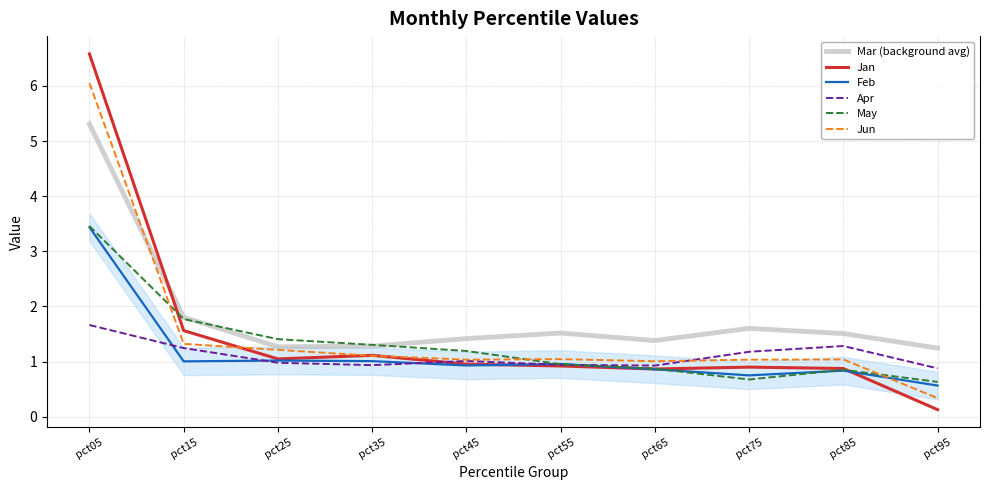

What is the approximate value of Mar (background avg) at pct45?

1.4